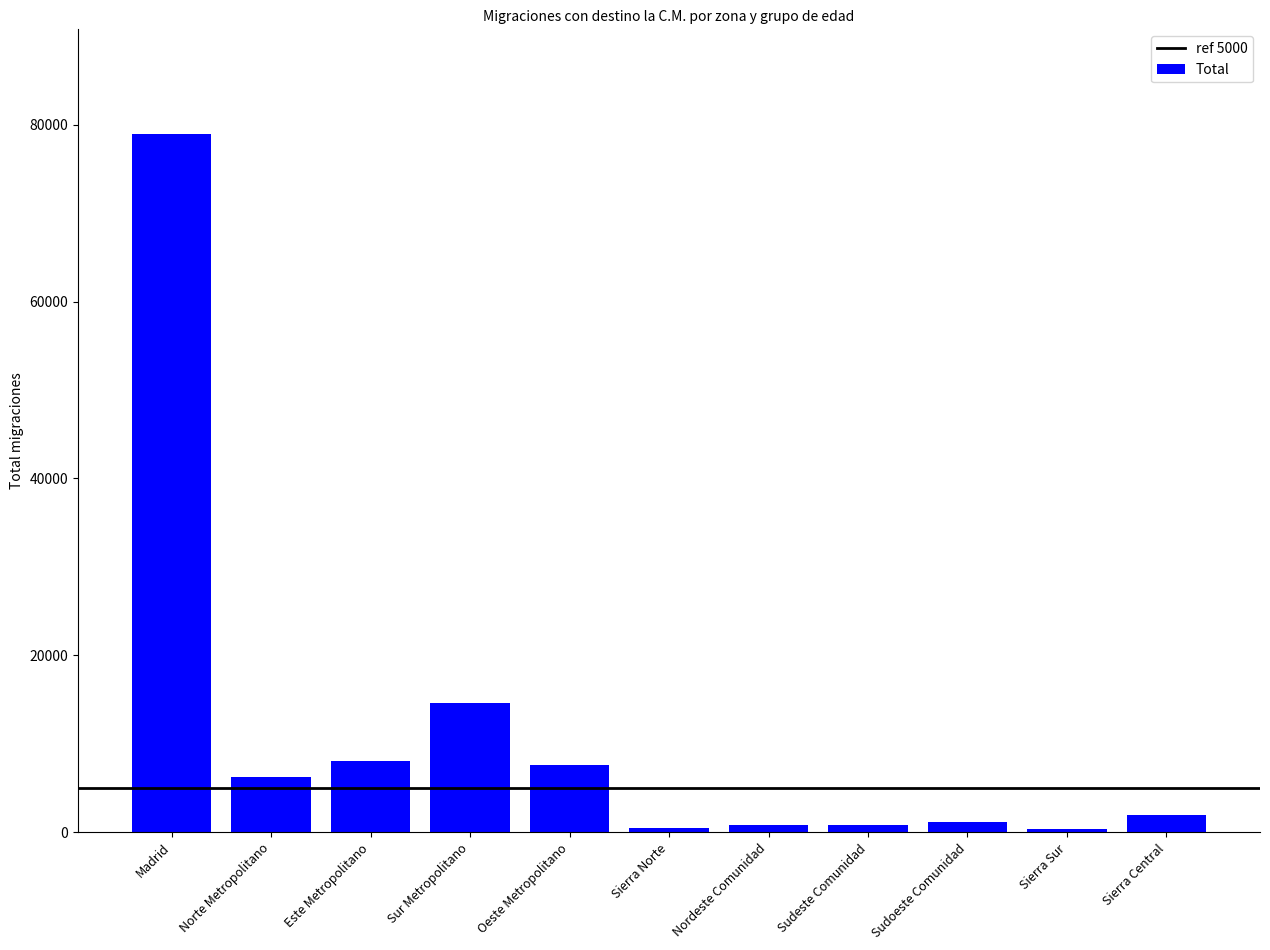

Where does the data first go above 1931?

Madrid